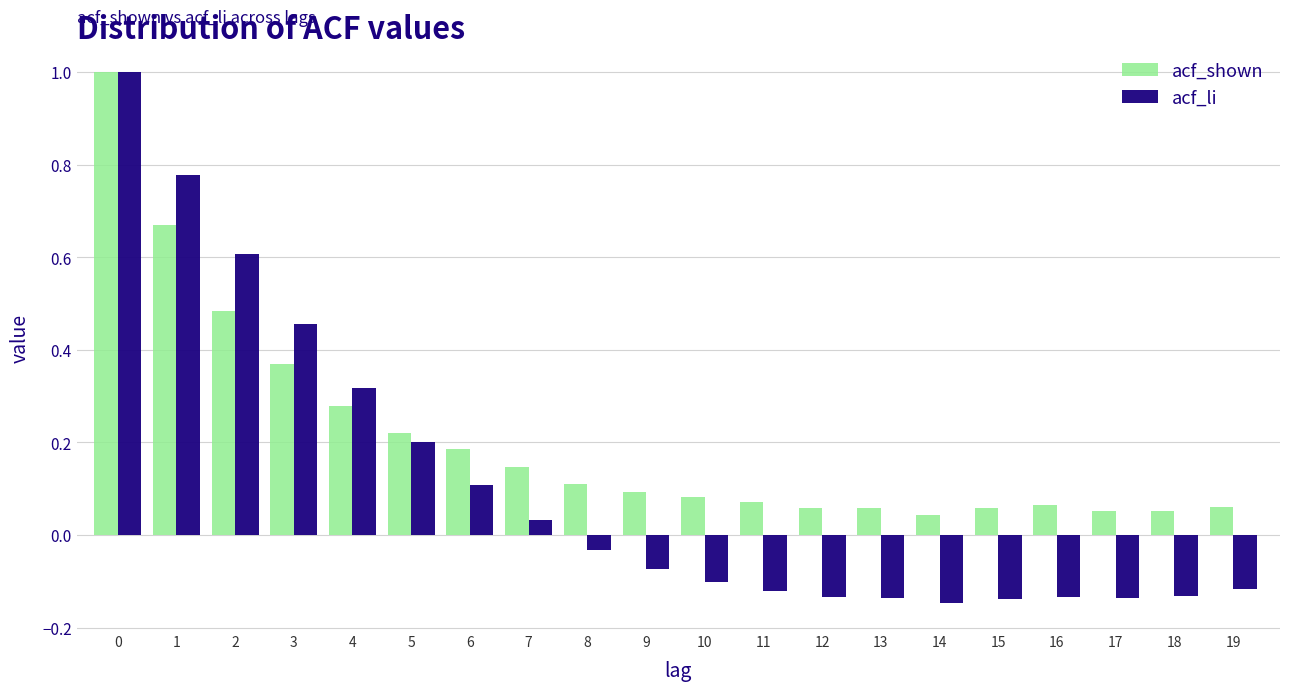

Rank the series at 18 from highest to lowest value.

acf_shown, acf_li